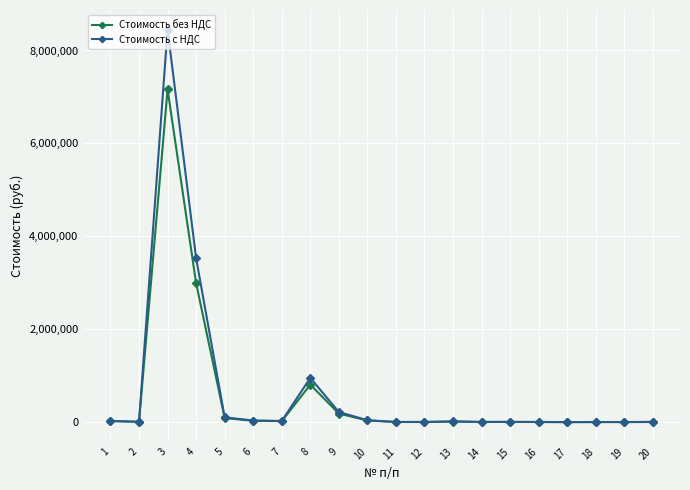

What is the value of the Стоимость без НДС point at the 13th from the left?

13026.9